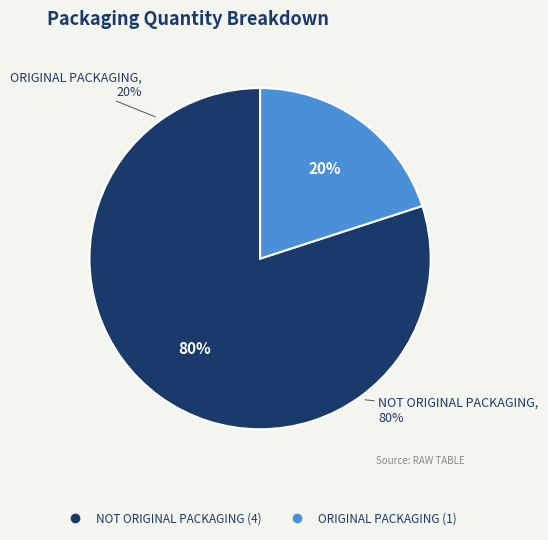

Does ORIGINAL PACKAGING represent more than half of the total?

No